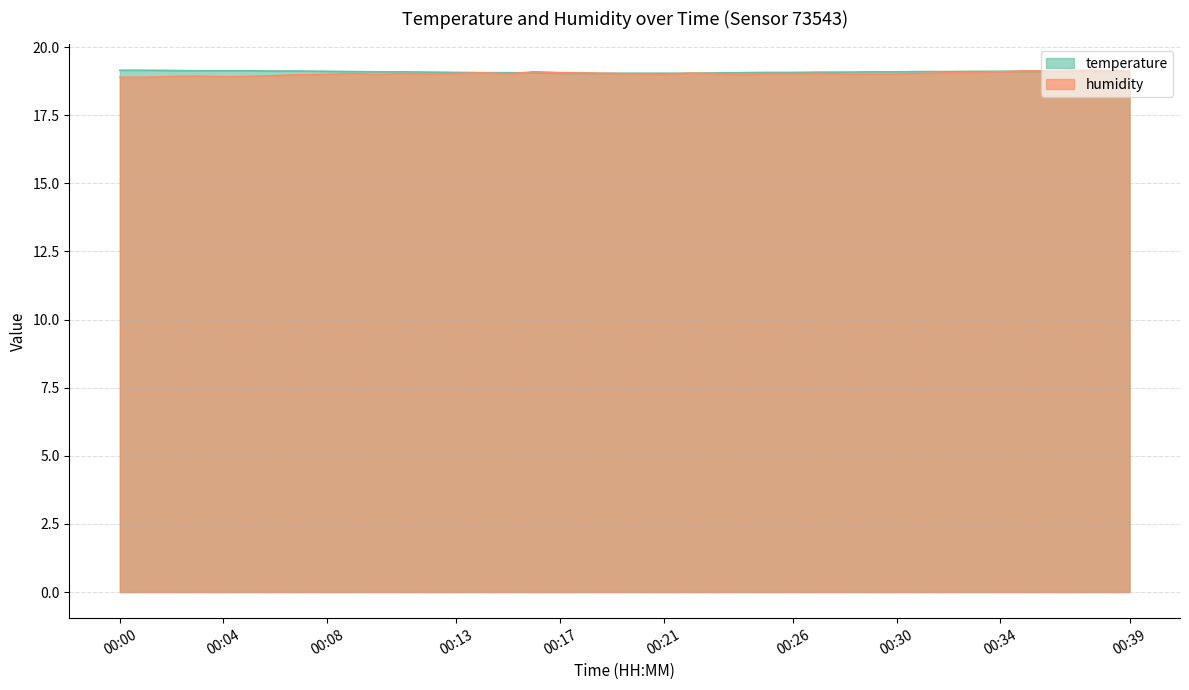

How many lines are shown in the chart?

2